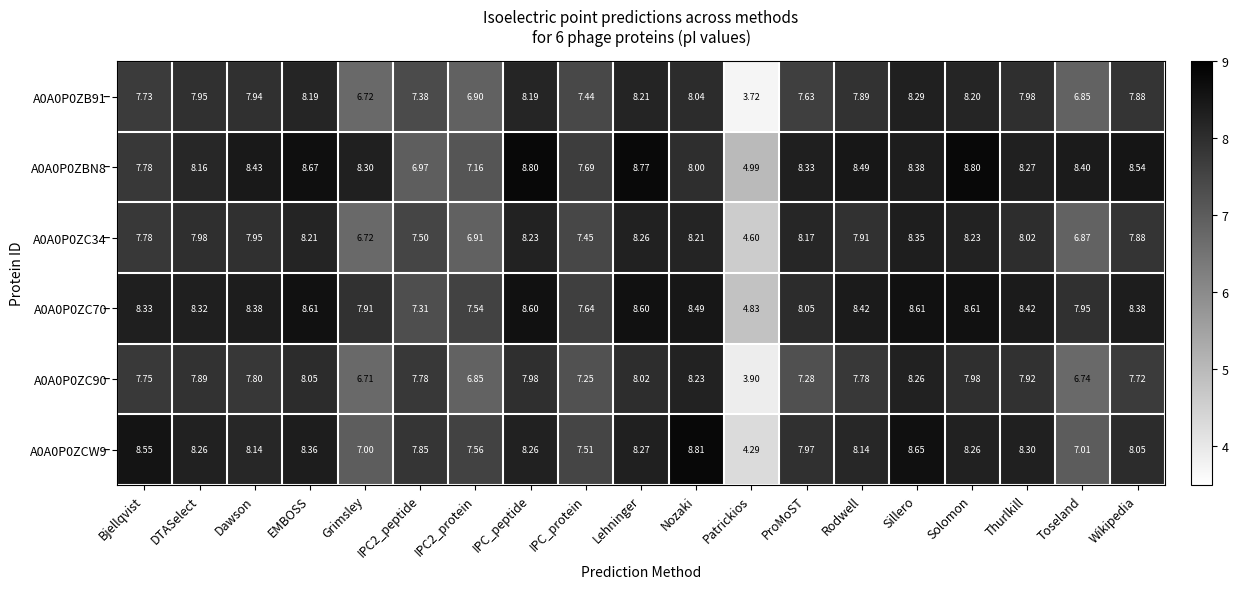

Rank the series at IPC2_peptide from lowest to highest value.

A0A0P0ZBN8, A0A0P0ZC70, A0A0P0ZB91, A0A0P0ZC34, A0A0P0ZC90, A0A0P0ZCW9